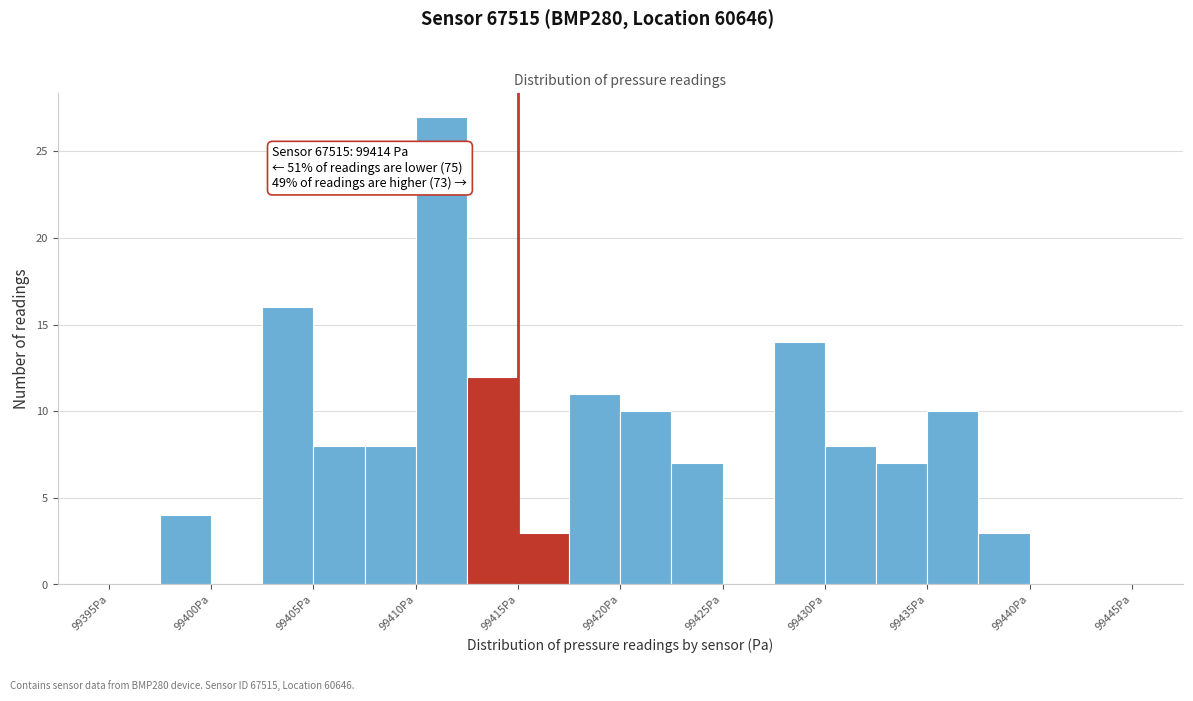

Over which range of the x-axis is the bar tallest?

99410.0 to 99412.5